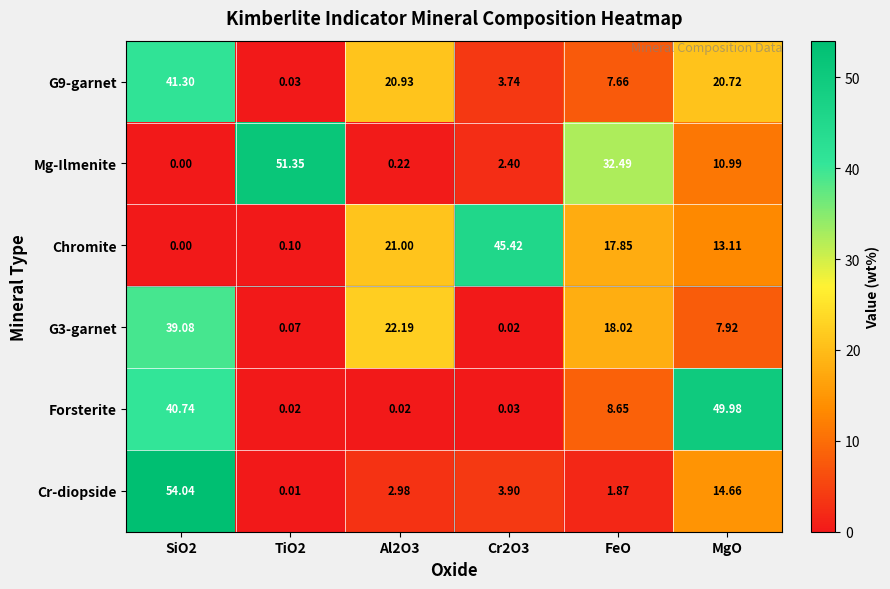

At which label is Mg-Ilmenite closest to 25?

FeO